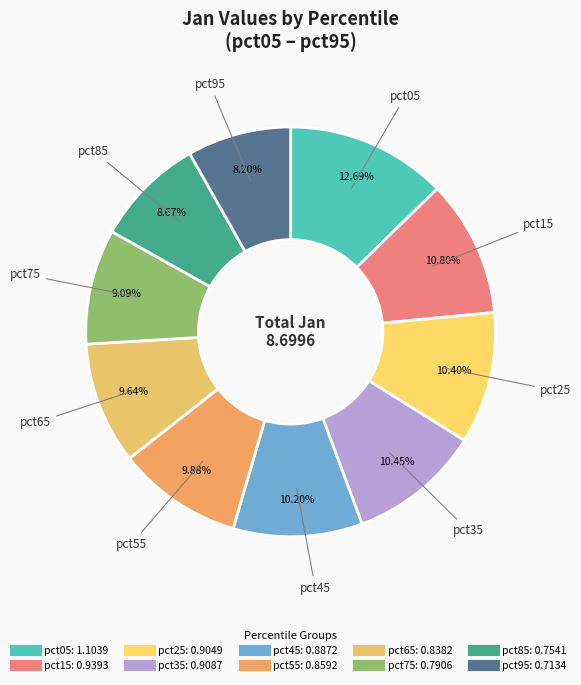

Which has a higher value, pct85 or pct65?

pct65